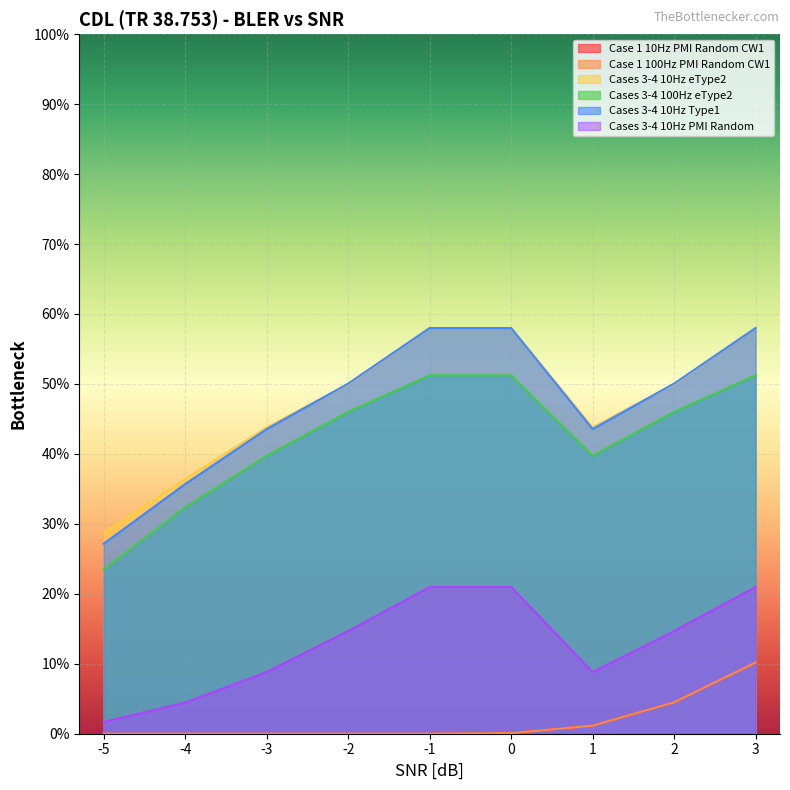

How many positive values does the Case 1 100Hz PMI Random CW1 series have?

4